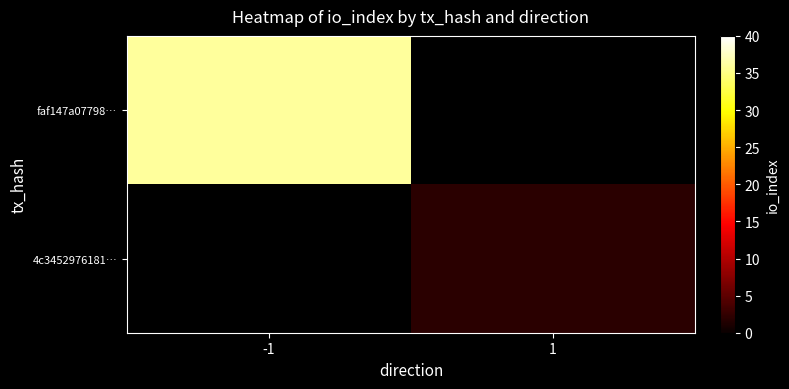

At which category does the chart reach its peak across all series?

-1